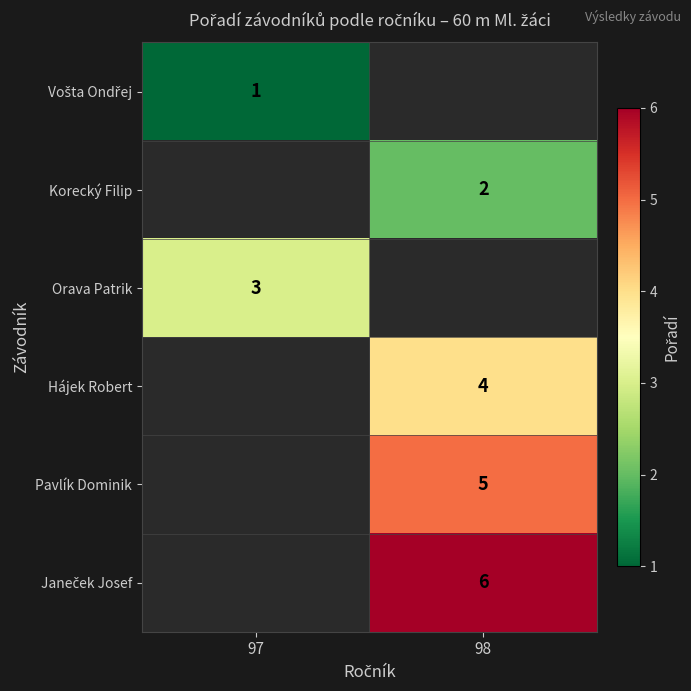

The Hájek Robert series shows 2 at 98. True or false?

False